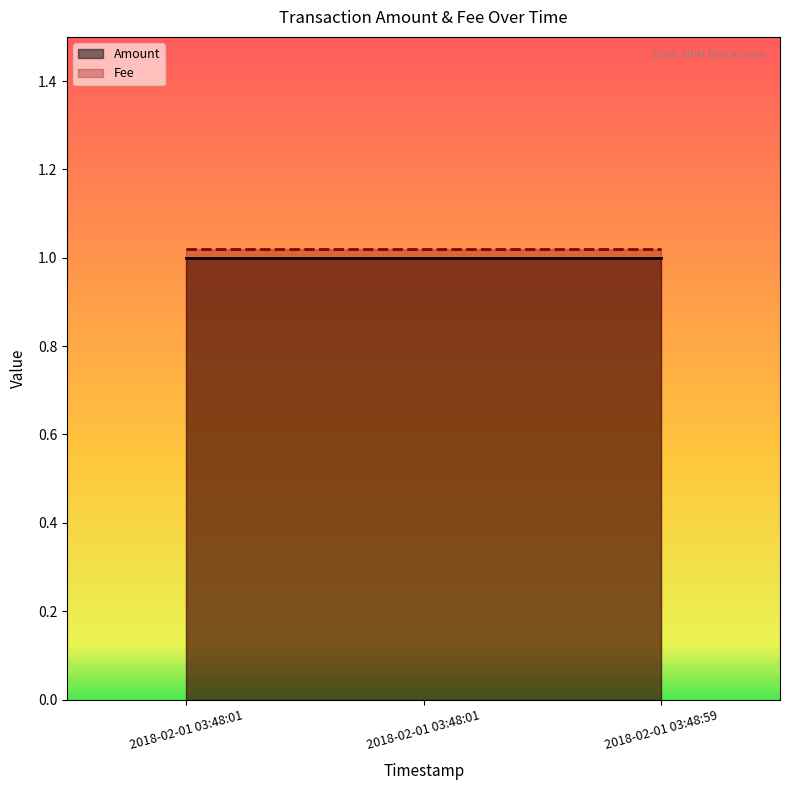

Between 2018-02-01 03:48:01 and 2018-02-01 03:48:01, which series saw the biggest shift?

Amount